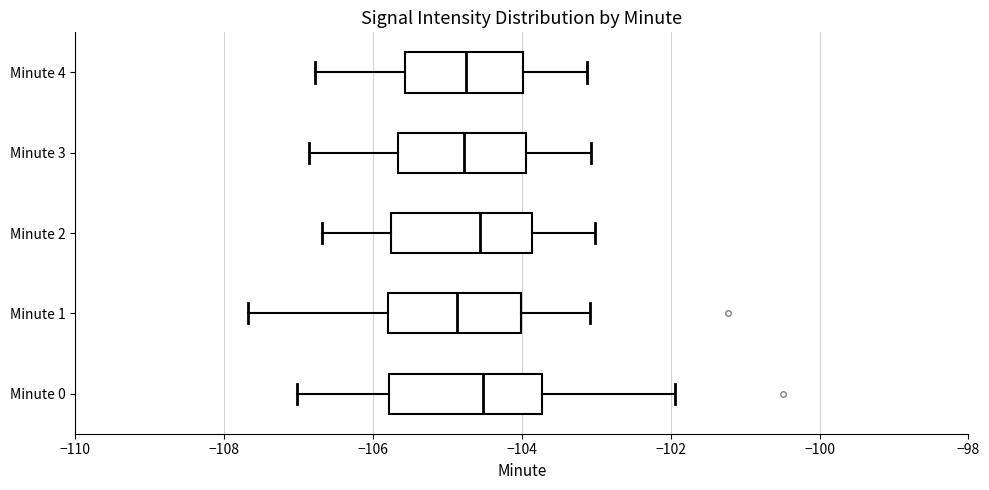

Reading bottom to top, read every box against the x-axis: the position of its median line, the range the box covers, and the ends of its whiskers. The values are not printed on the chart, so give them approximately, as read against the axis.

Minute 0: median -104.6, box -105.8 to -103.8, whiskers -107.0 to -102.0
Minute 1: median -104.8, box -105.8 to -104.0, whiskers -107.6 to -103.0
Minute 2: median -104.6, box -105.8 to -103.8, whiskers -106.6 to -103.0
Minute 3: median -104.8, box -105.6 to -104.0, whiskers -106.8 to -103.0
Minute 4: median -104.8, box -105.6 to -104.0, whiskers -106.8 to -103.2